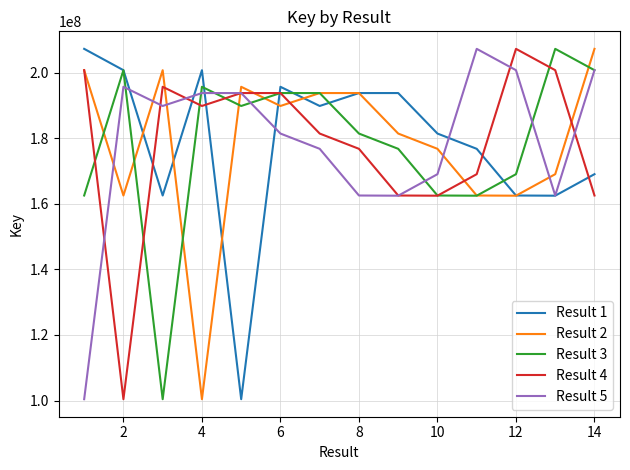

What is the minimum value shown in the chart?

100403160